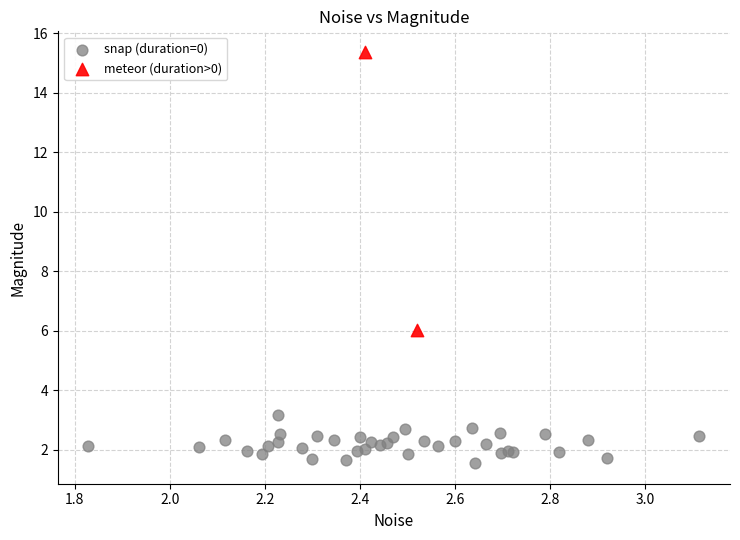

What are all the series names shown in the legend?

snap (duration=0), meteor (duration>0)